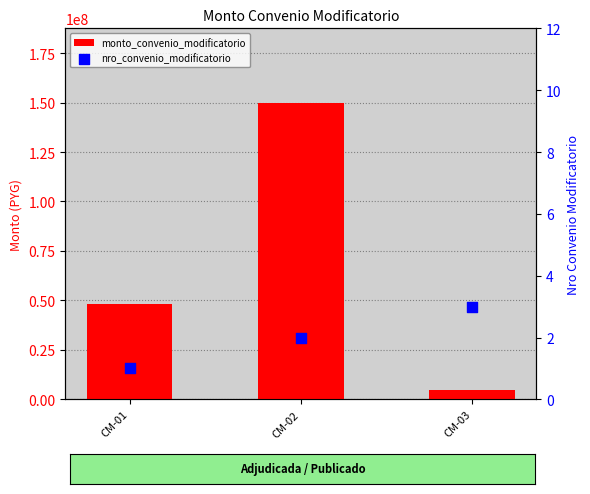

Which series contains the lowest Y value?

nro_convenio_modificatorio